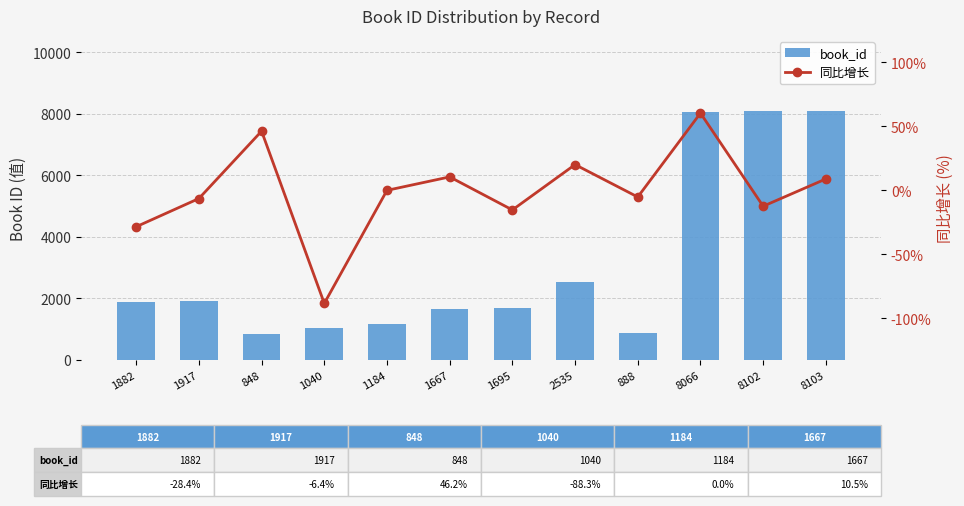

What is the sum of the 同比增长 values at 2535 and 1917?

13.7